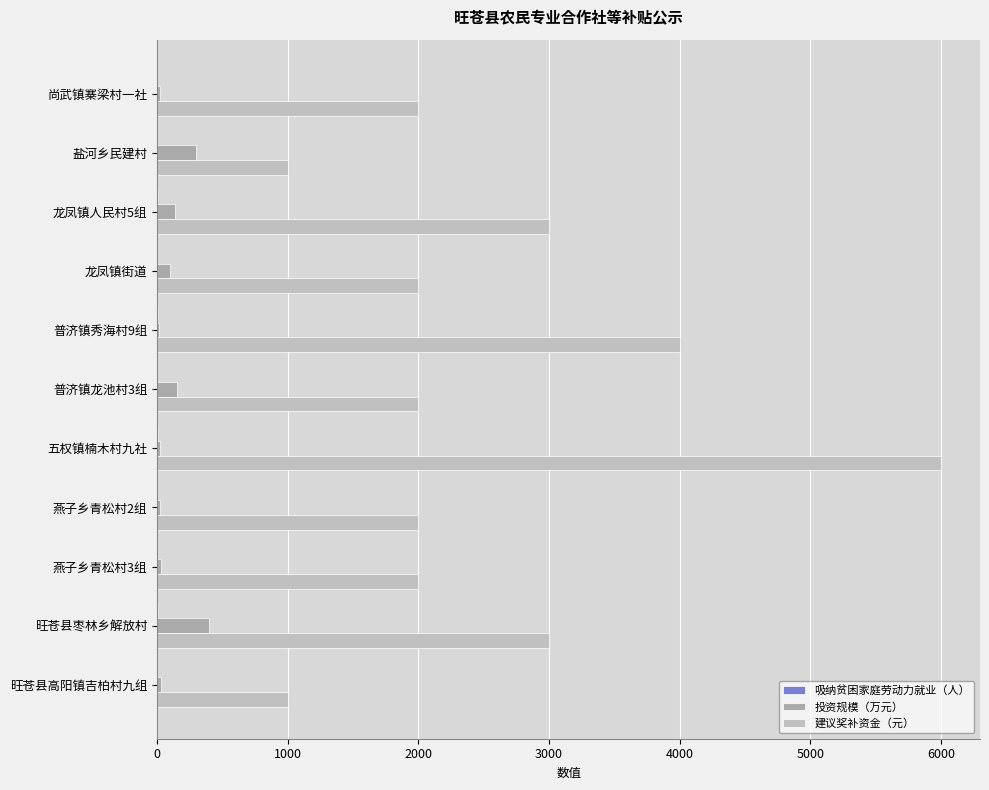

How many distinct data groups are displayed?

3